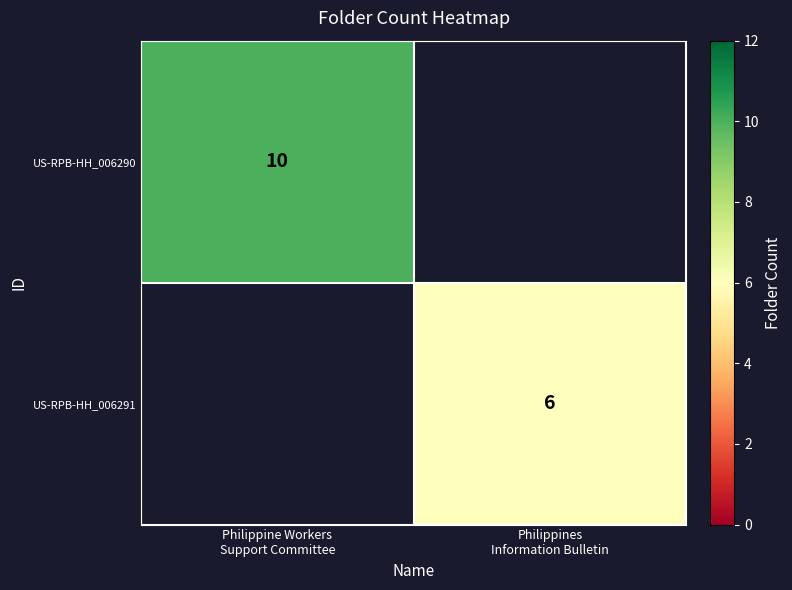

What is the maximum value shown in the chart?

10.0